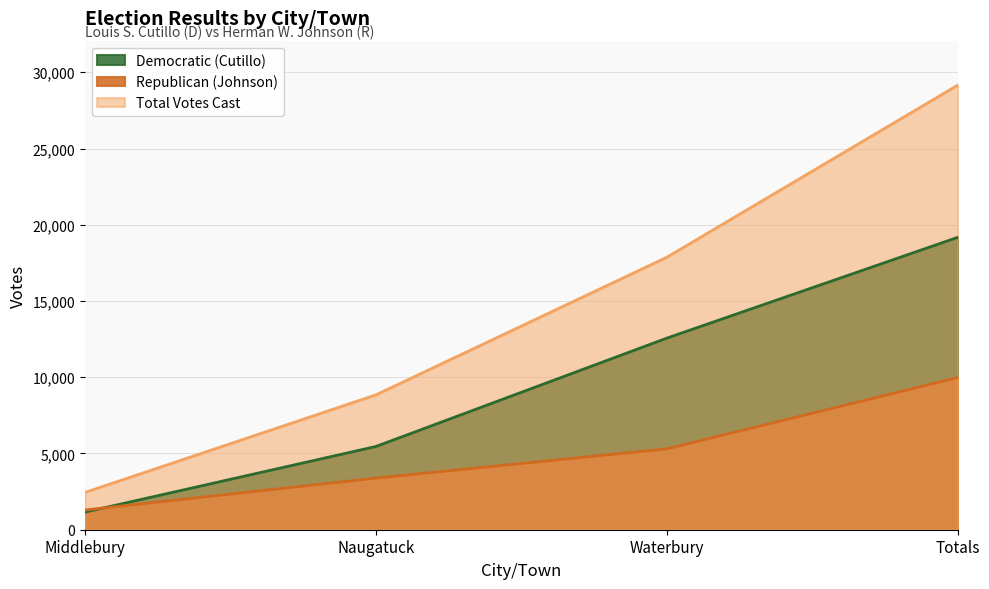

True or false: Total Votes Cast and Republican (Johnson) intersect in this chart.

False